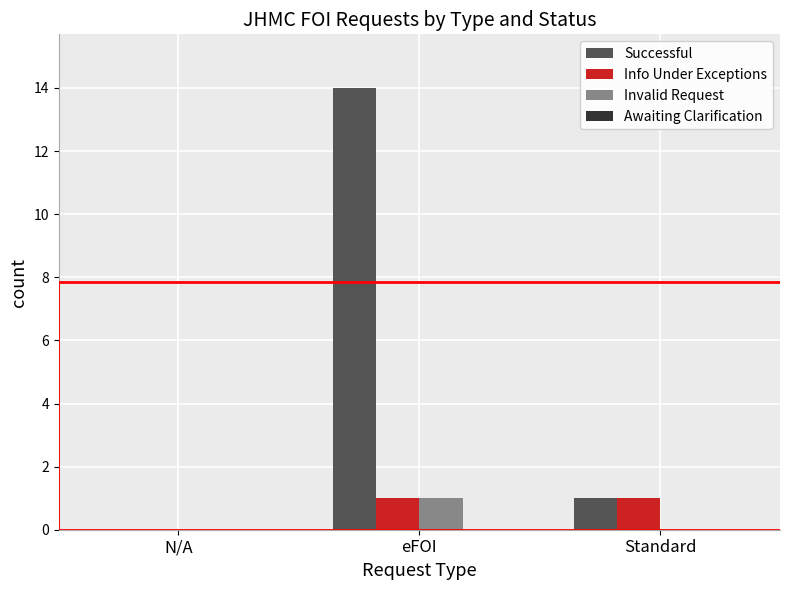

At which category is the sum across all series the highest?

eFOI